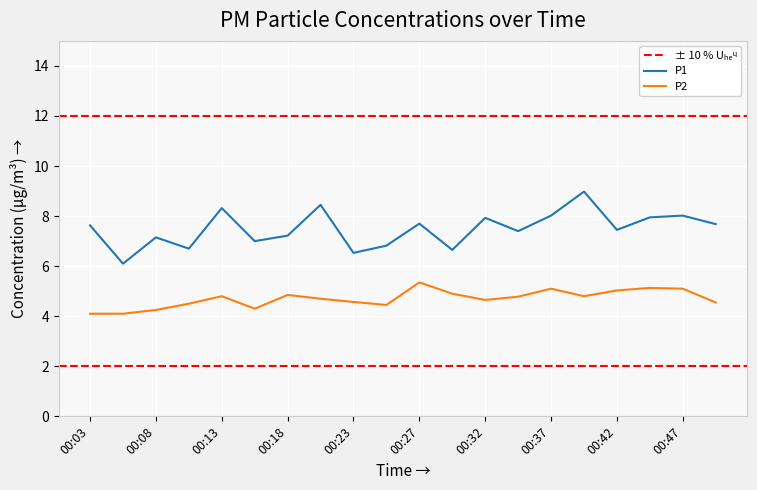

Count the number of data series in this chart.

2